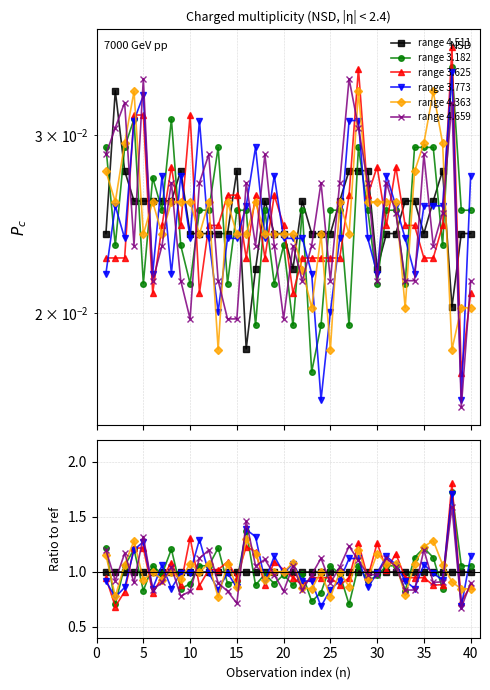

Which series has the widest spread of values?

range 3.625